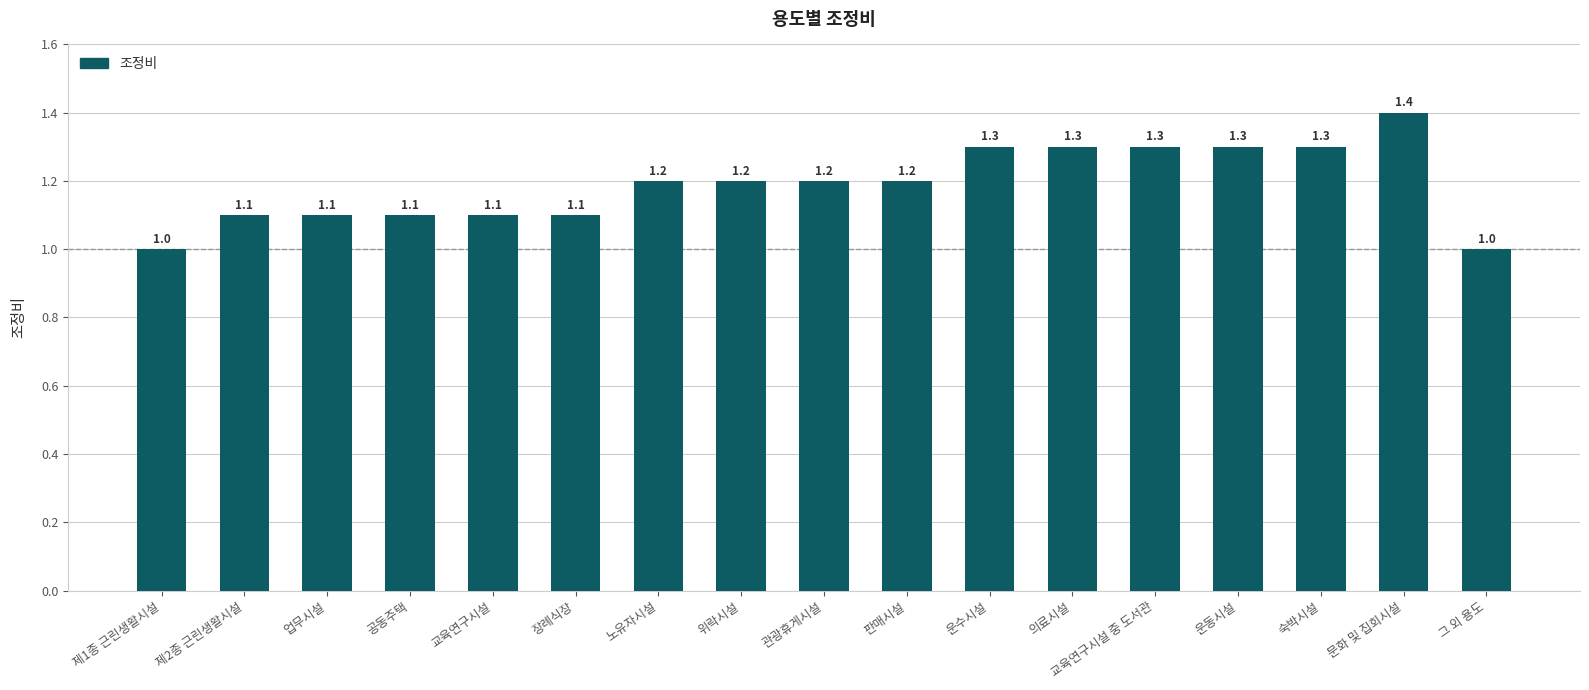

What is the change in value from 의료시설 to 그 외 용도?

-0.3